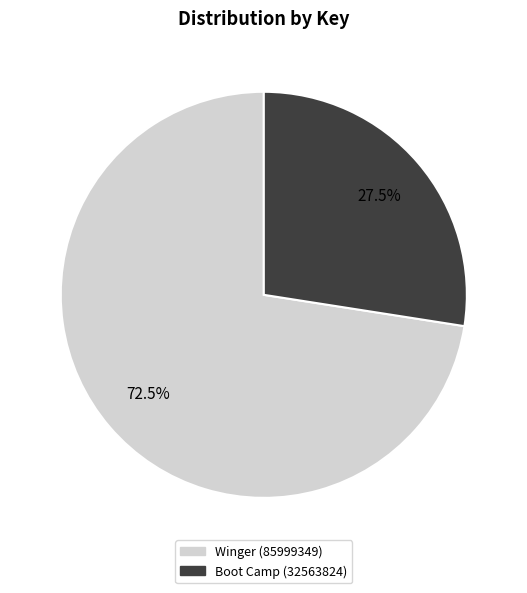

What is the ratio of the value at Boot Camp (32563824) to the value at Winger (85999349)?

0.4